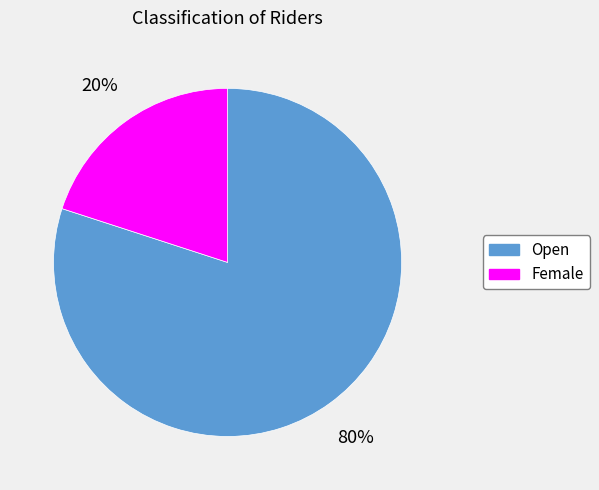

Which has a higher value, Female or Open?

Open